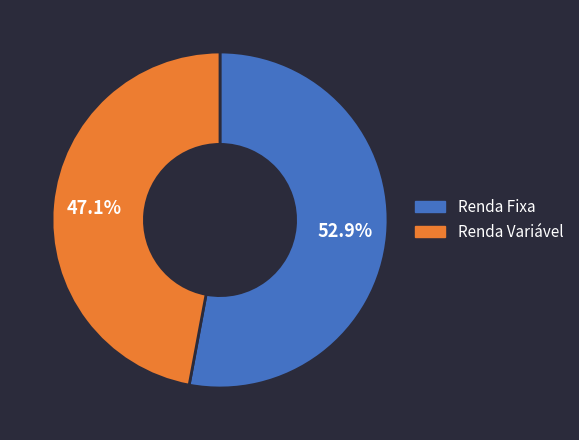

Does any single category account for the majority?

Yes